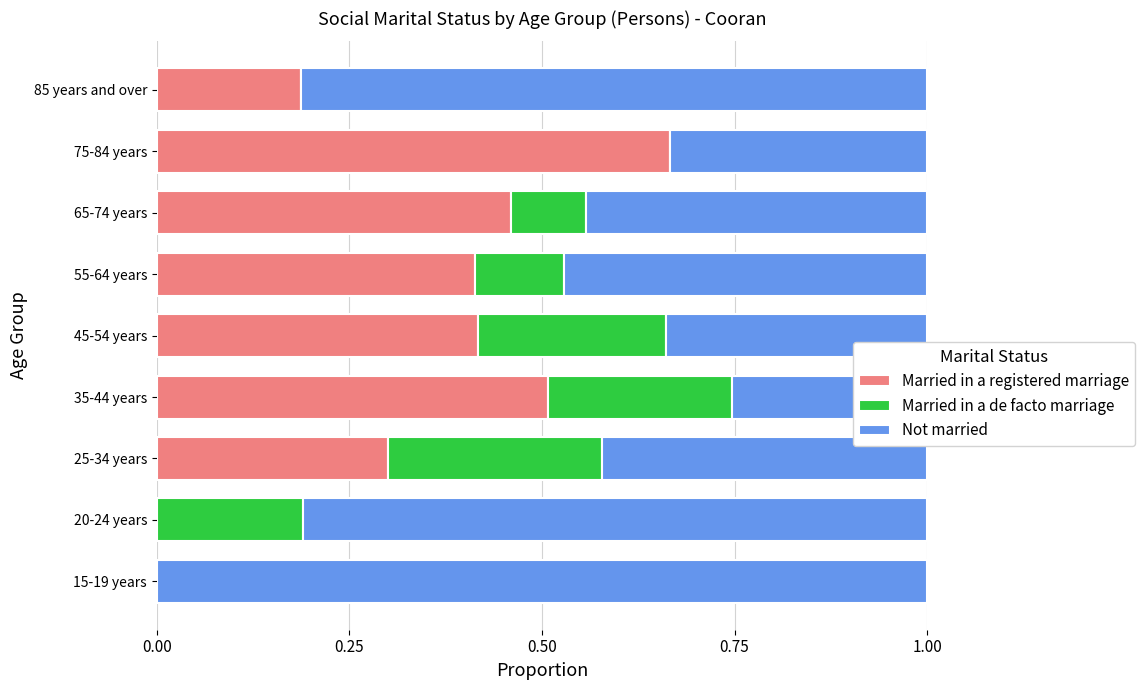

What position from the left is 55-64 years?

6